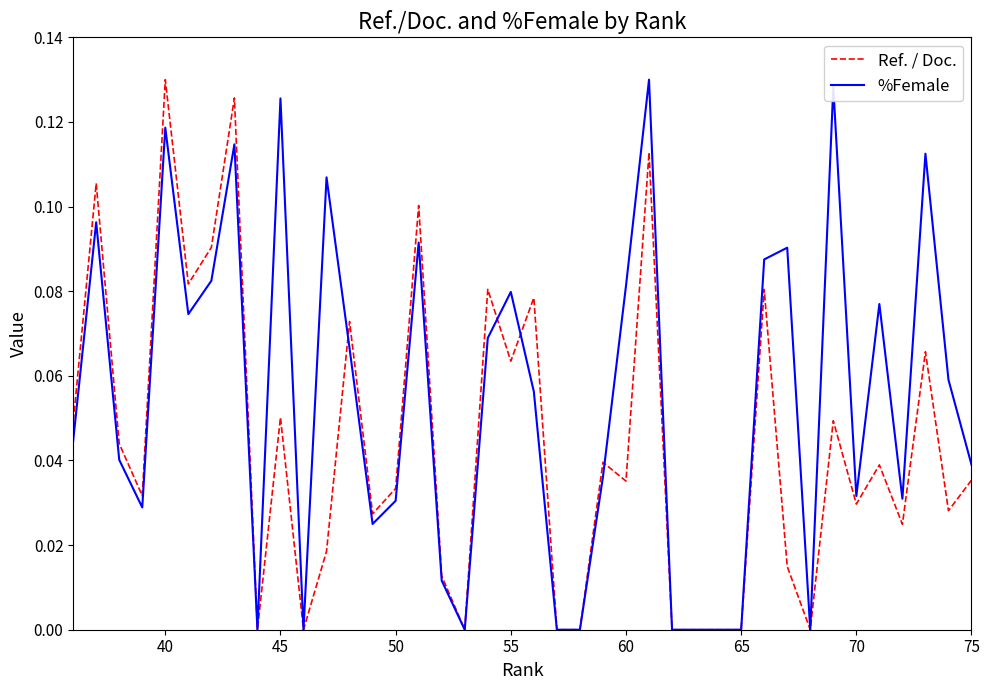

In Ref. / Doc., how many points are higher than both neighbors (excluding endpoints)?

14